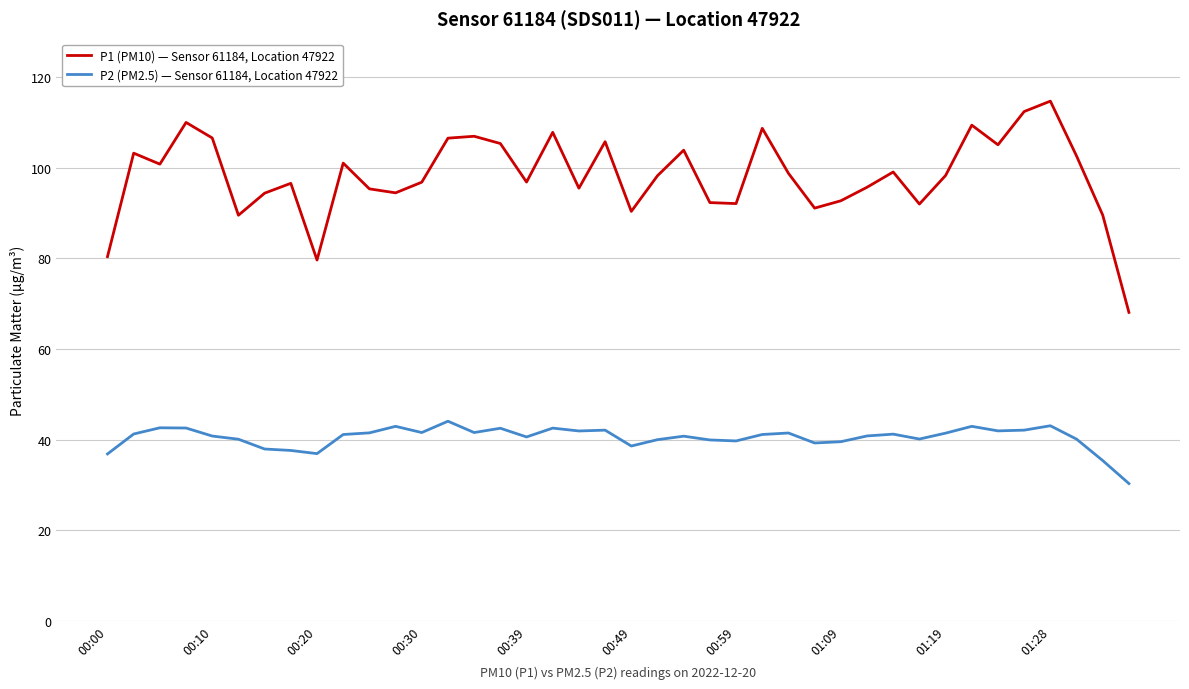

List the series in order of their peak value, highest first.

P1 (PM10) — Sensor 61184, Location 47922, P2 (PM2.5) — Sensor 61184, Location 47922